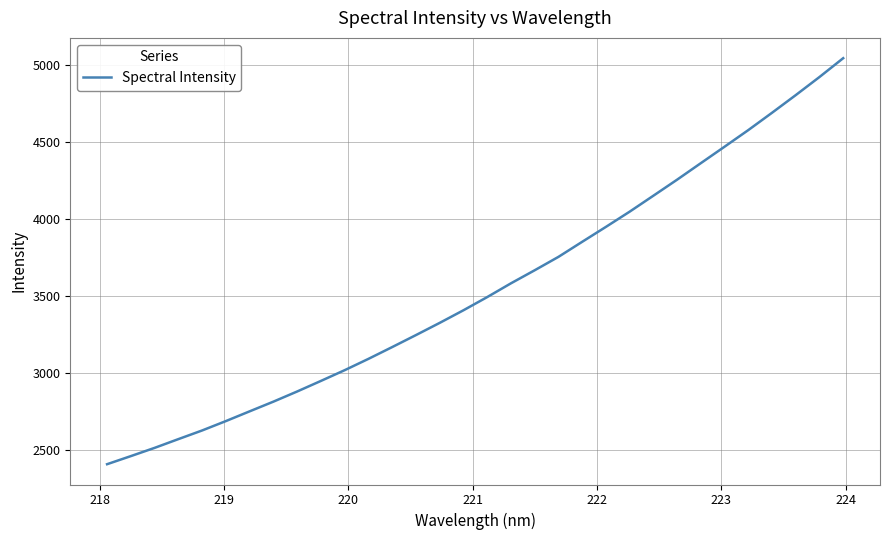

What is the difference between the maximum and minimum values?

2642.6